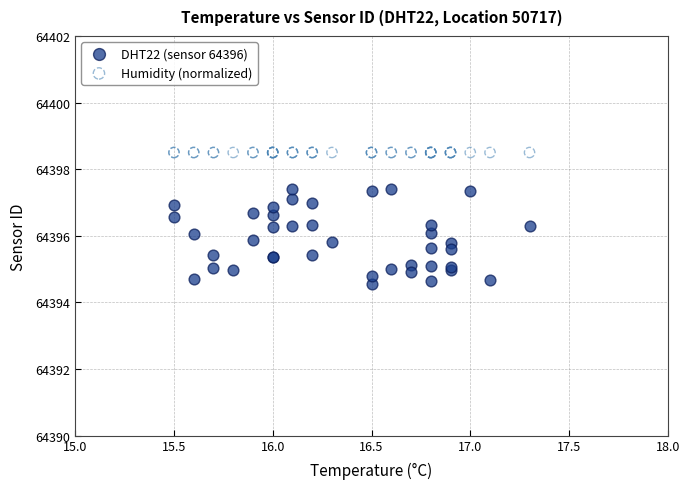

Which series reaches the minimum Y coordinate?

DHT22 (sensor 64396)